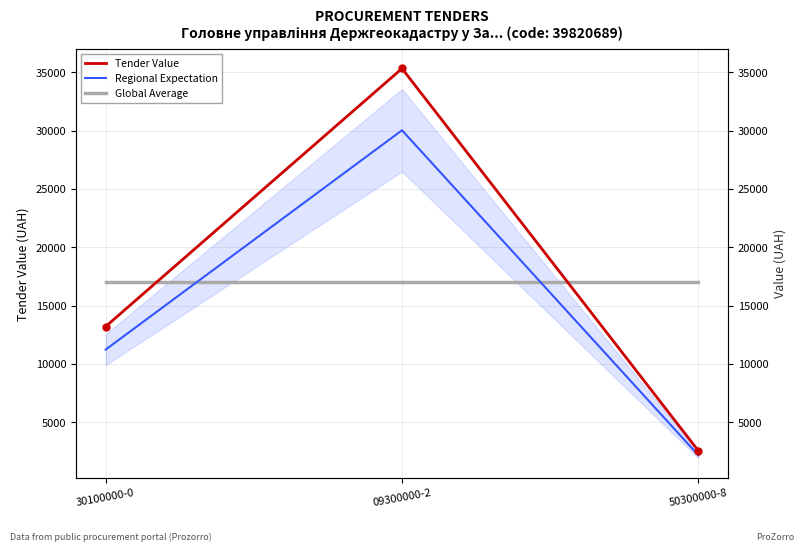

Reading right to left, what are all the values shown in this chart?

Tender Value: 50300000-8=2539.0	09300000-2=35337.5	30100000-0=13200.0
Regional Expectation: 50300000-8=2158.2	09300000-2=30036.9	30100000-0=11220.0
Global Average: 50300000-8=17025.5	09300000-2=17025.5	30100000-0=17025.5